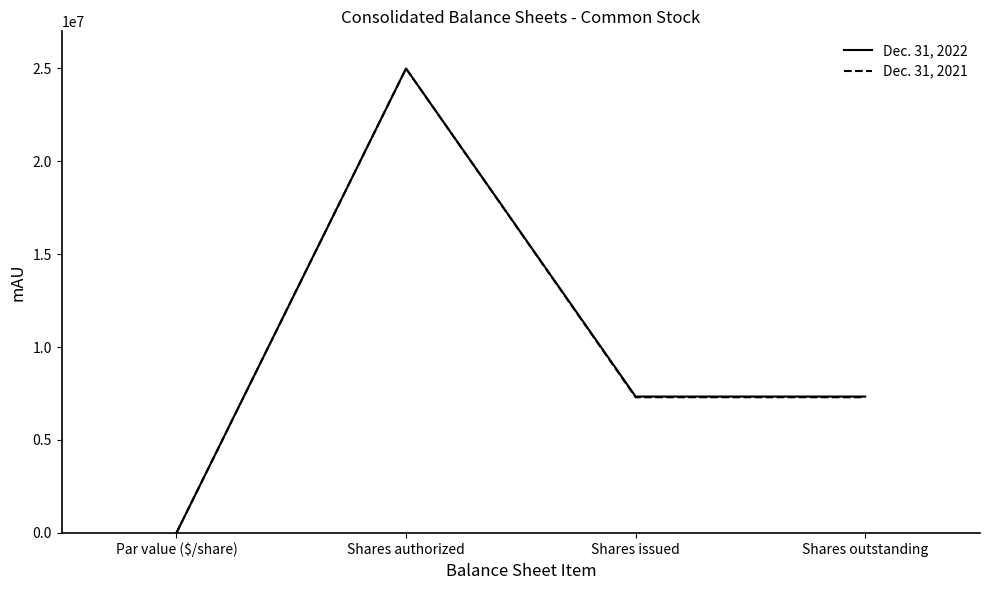

At Shares outstanding, list the series in order from smallest to largest.

Dec. 31, 2021, Dec. 31, 2022